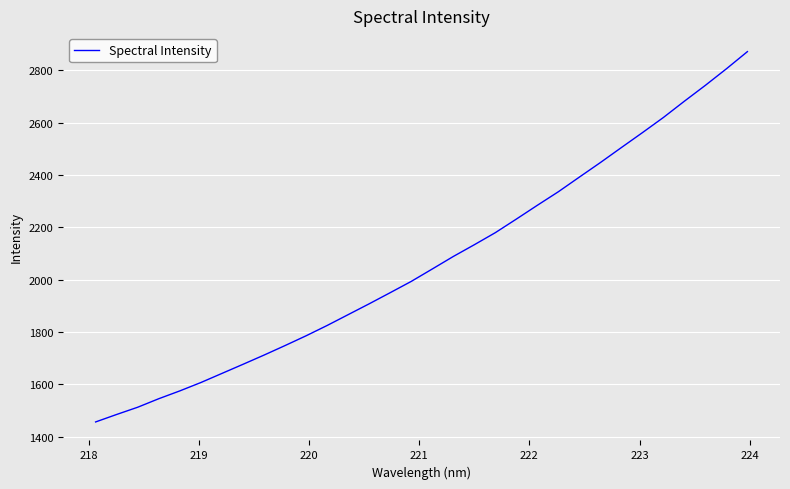

What is the maximum value shown in the chart?

2870.8